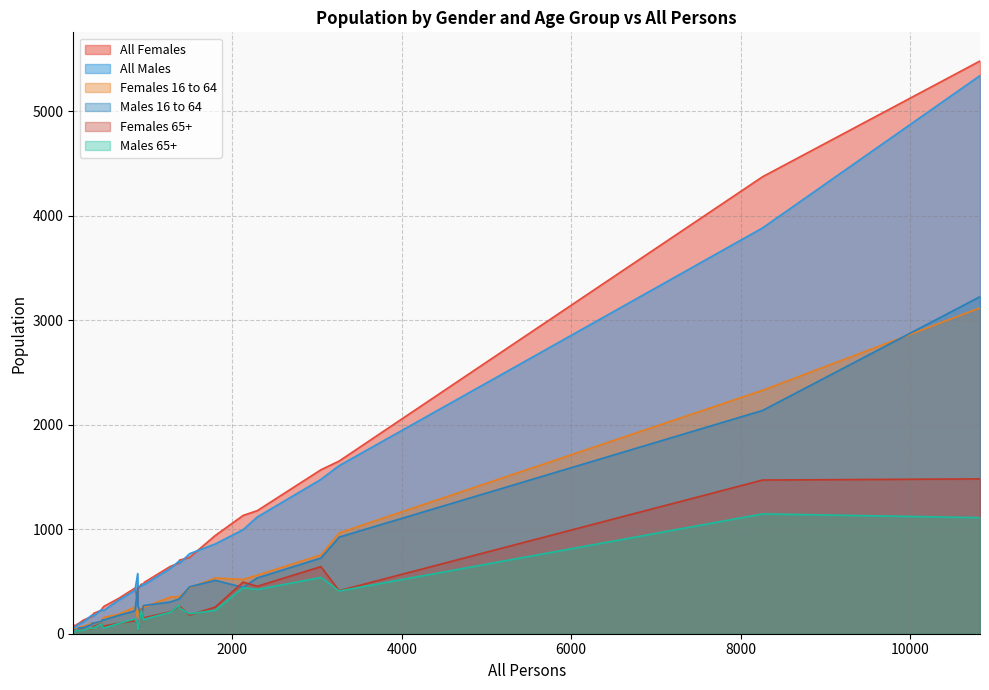

Is it true that All Females equals 119 at 927?

False